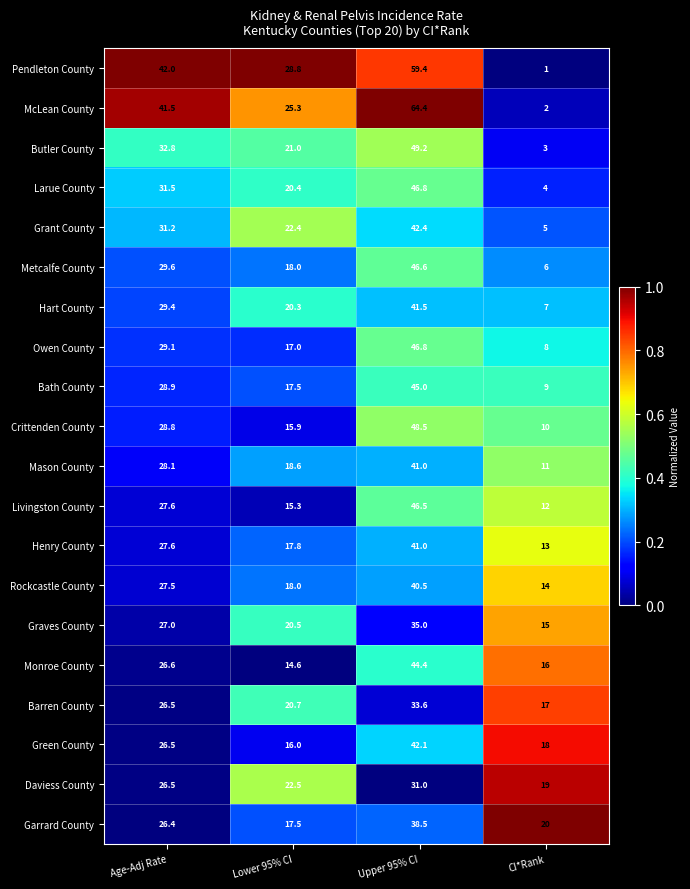

True or false: Bath County has a value of 9.0 at CI*Rank.

True